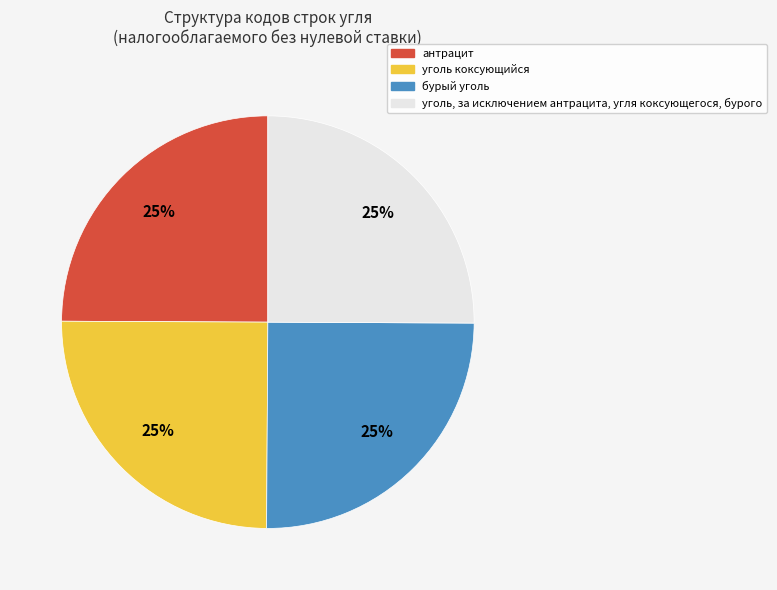

How many segments does this pie chart have?

4